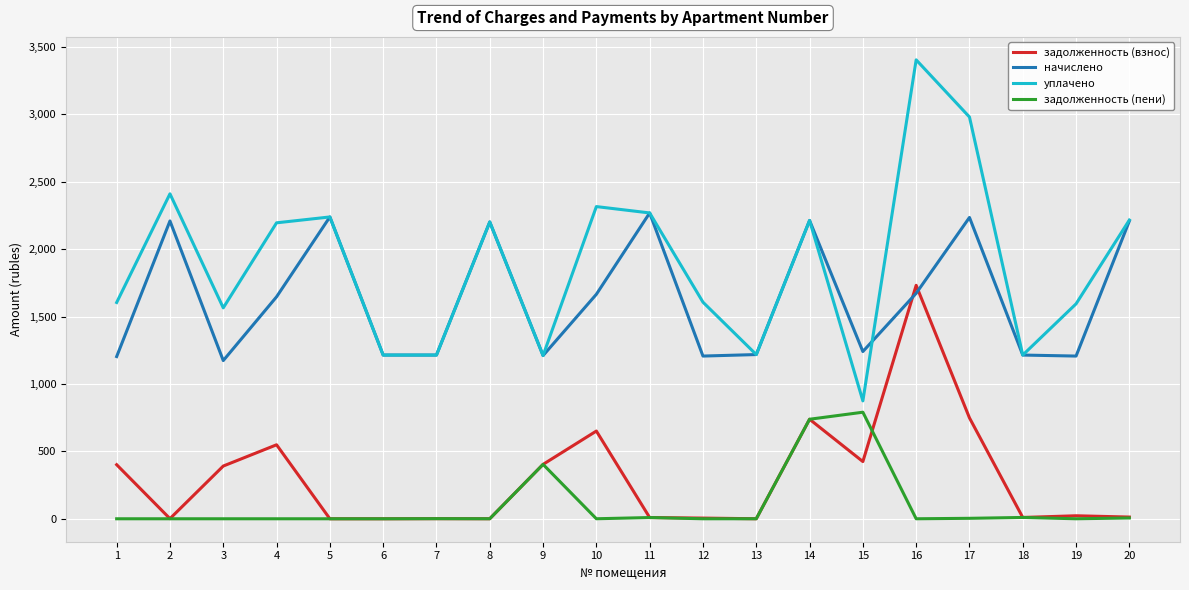

The уплачено series shows 874.6 at 15. True or false?

True